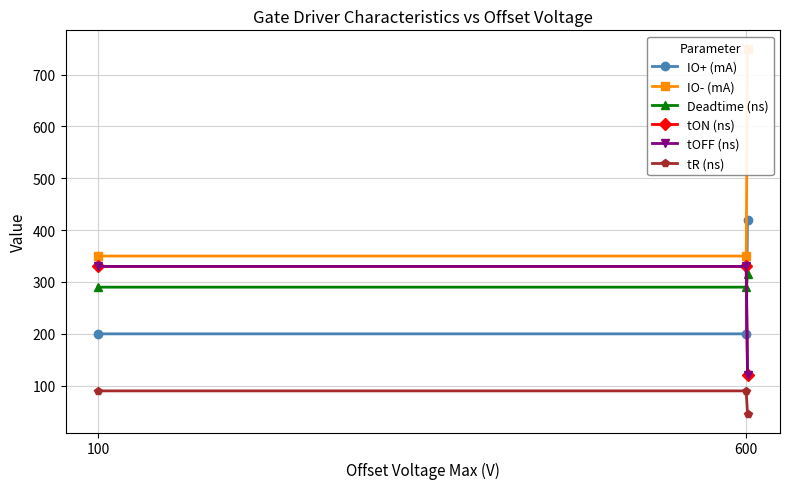

How many data points in Deadtime (ns) are above 290?

1